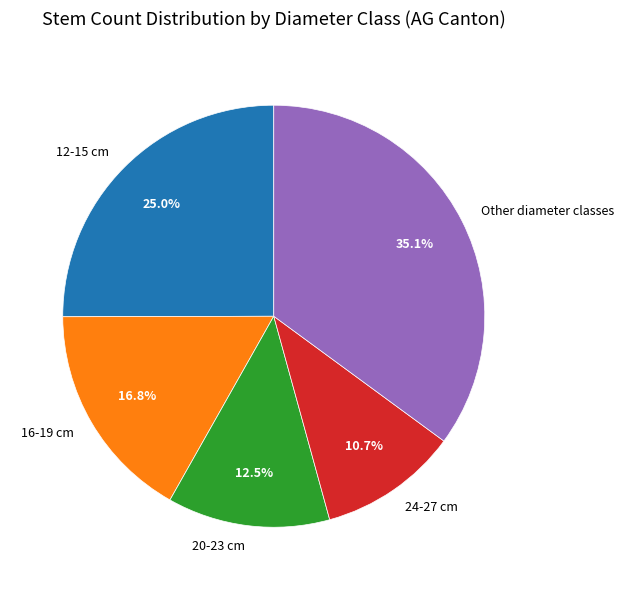

Which slice is the smallest?

24-27 cm